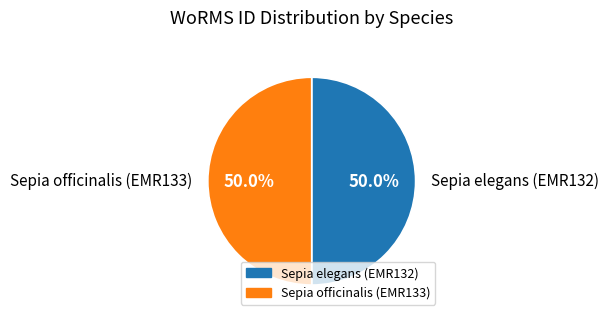

What is the ratio of the value at Sepia officinalis (EMR133) to the value at Sepia elegans (EMR132)?

1.0